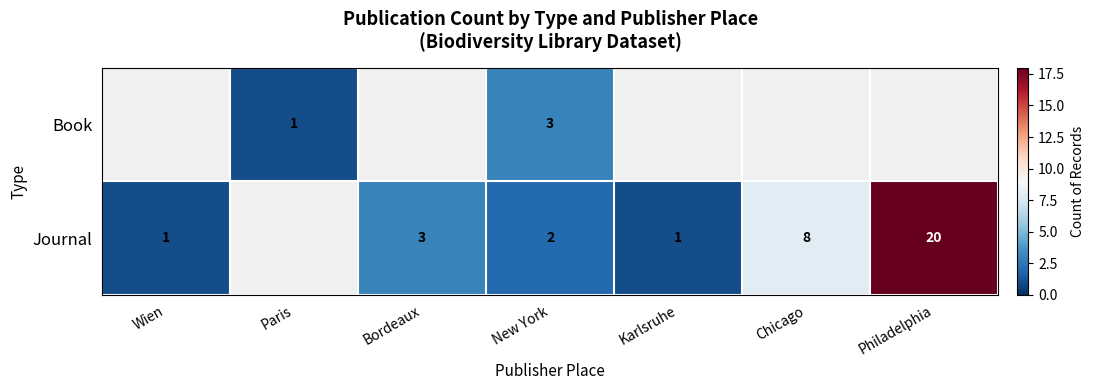

The value of Journal at Philadelphia is 32. True or false?

False